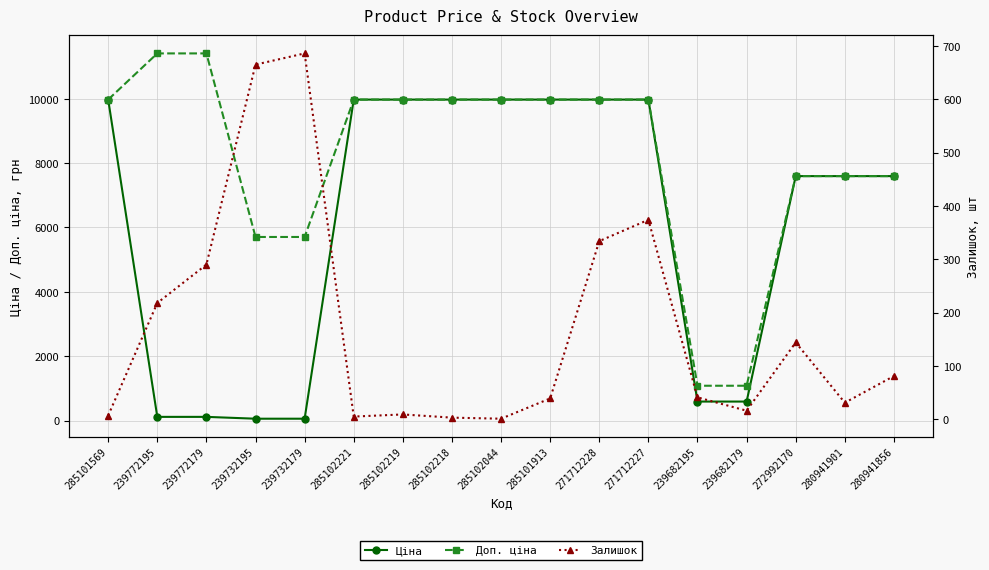

At which label does Ціна first exceed 7596?

285101569